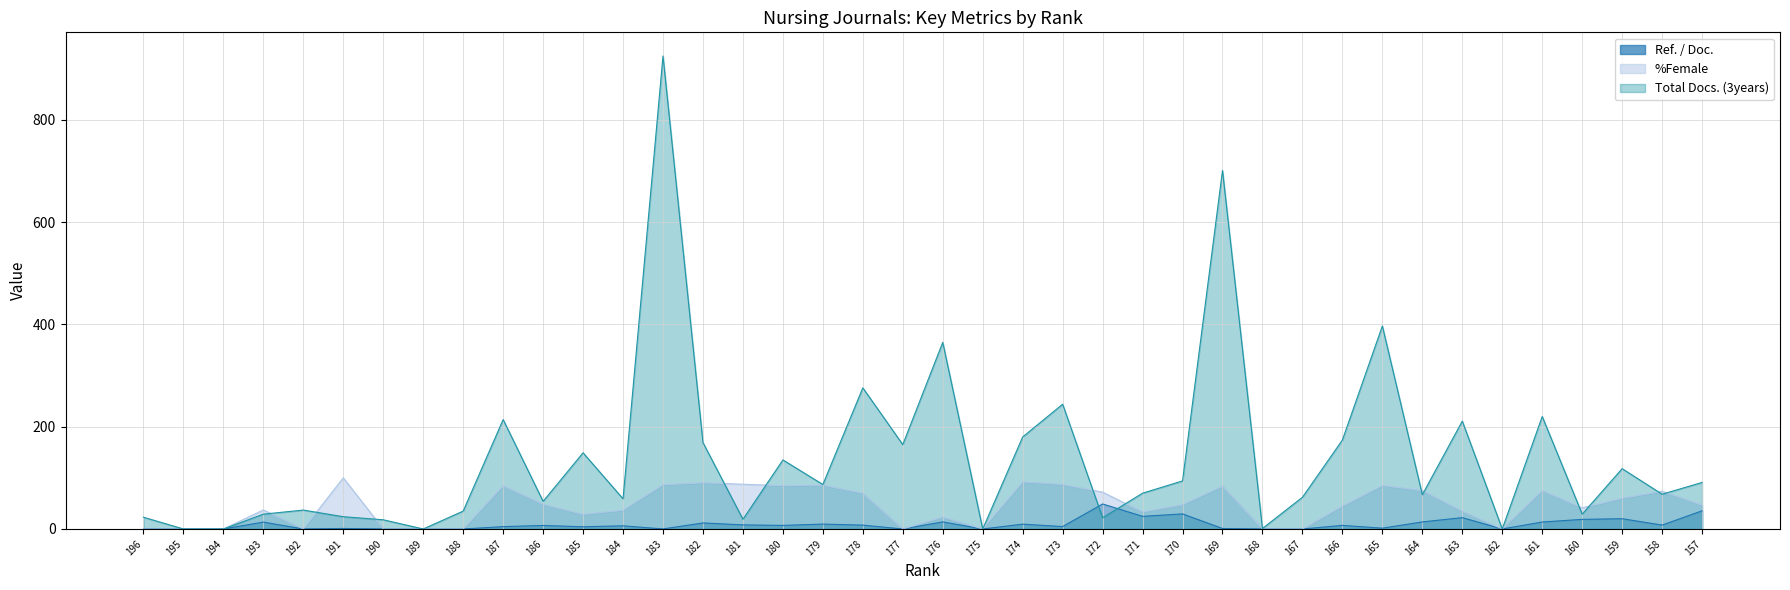

The Ref. / Doc. series shows 3.8 at 164. True or false?

False